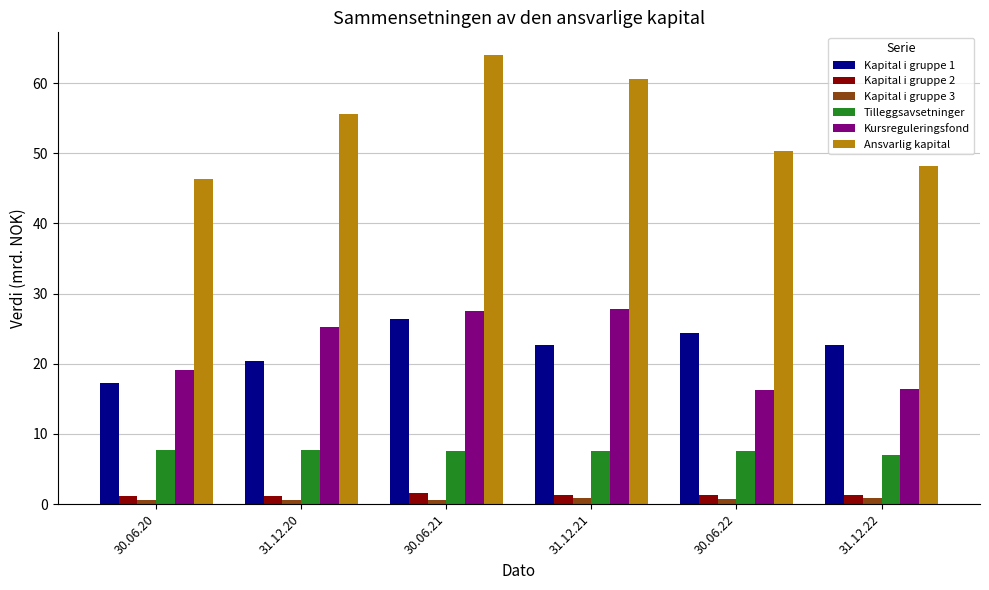

At how many categories does at least one series exceed 20?

6